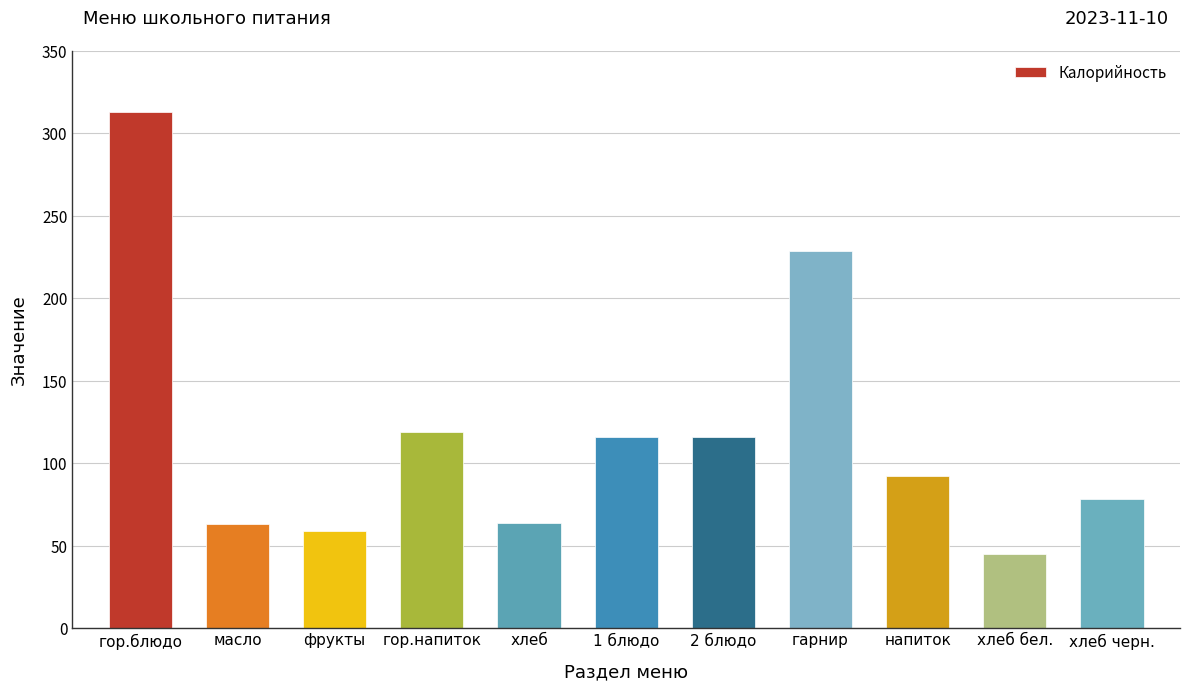

Where does the data first go above 92?

гор.блюдо